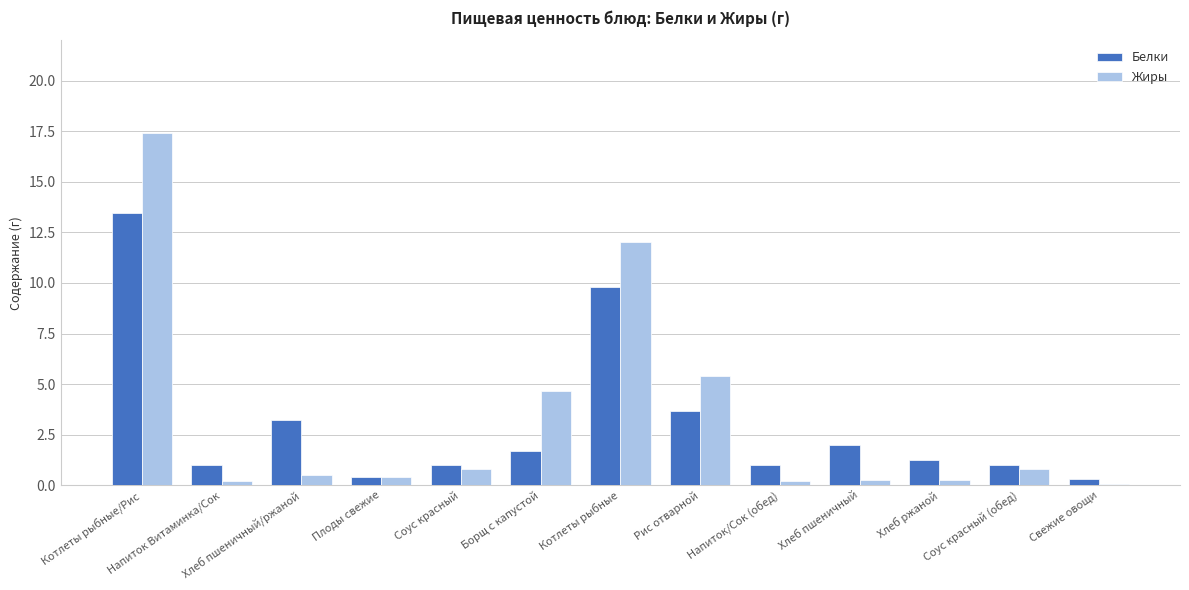

Is the value of Жиры at Плоды свежие greater than the value of Белки at Напиток Витаминка/Сок?

No